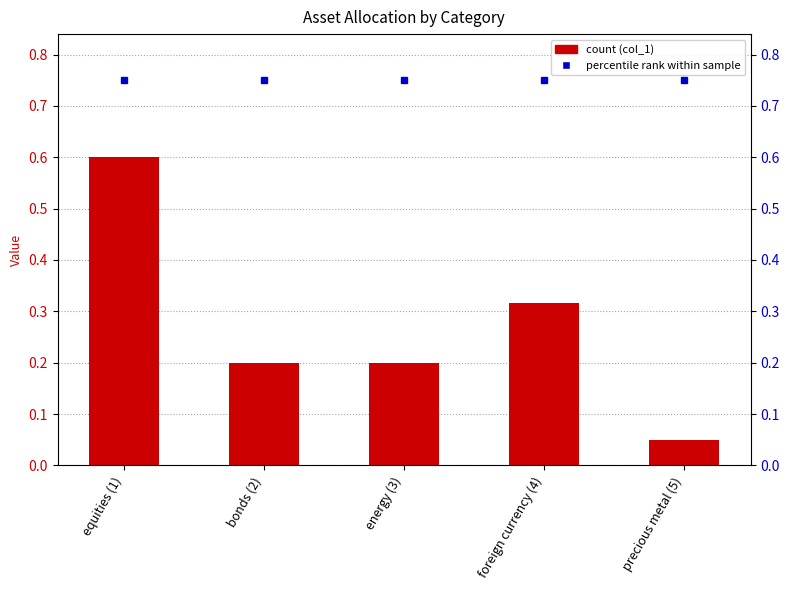

Where is the data nearest to the value 0?

precious metal (5)